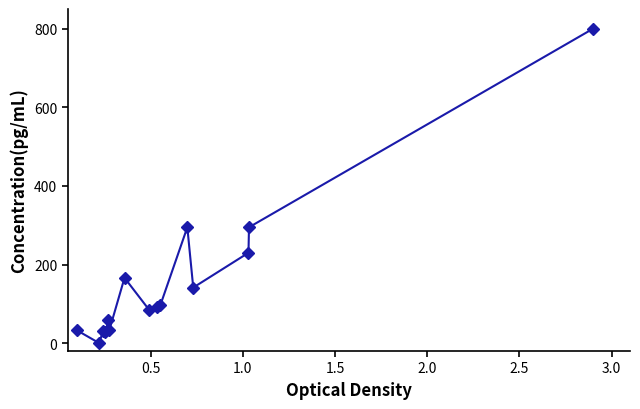

What is the greatest value displayed?

800.0